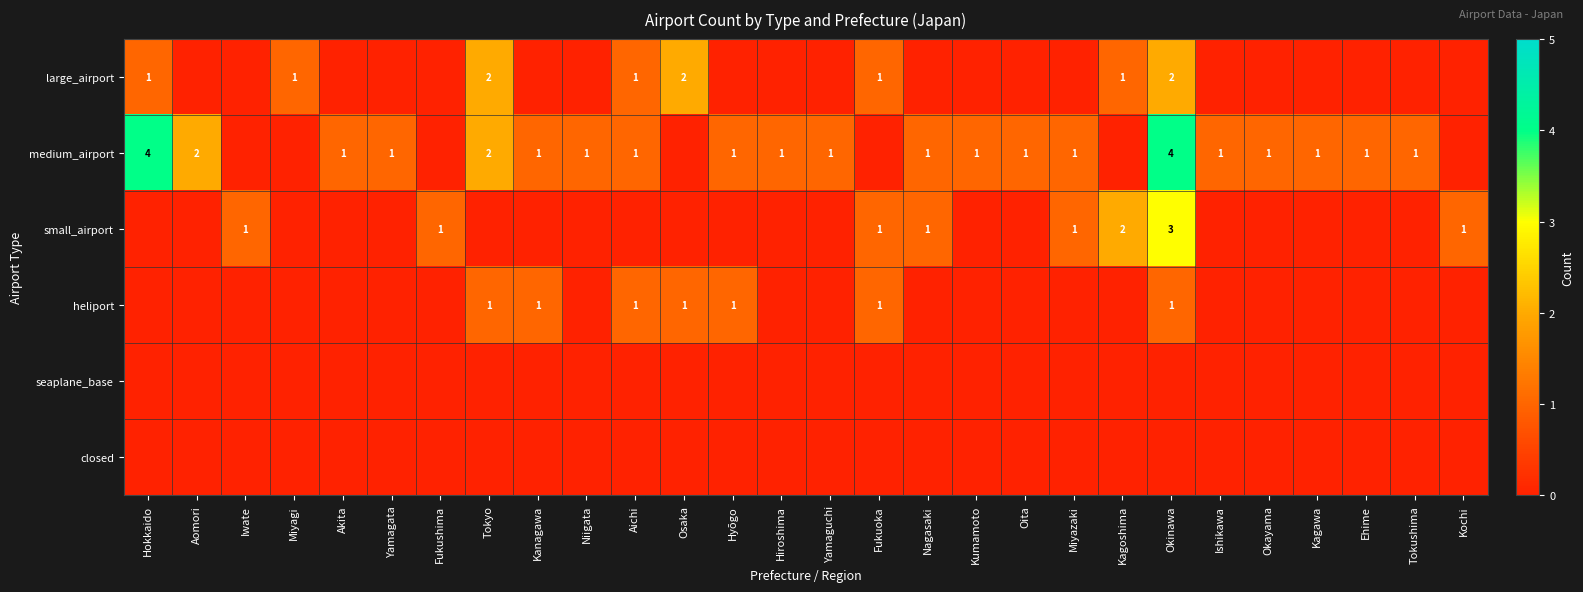

True or false: large_airport has a value of 1 at Tokyo.

False